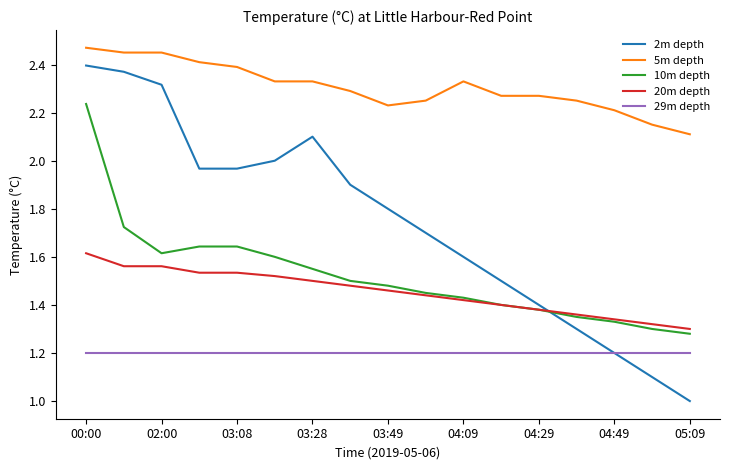

True or false: 20m depth and 2m depth cross at least once.

True